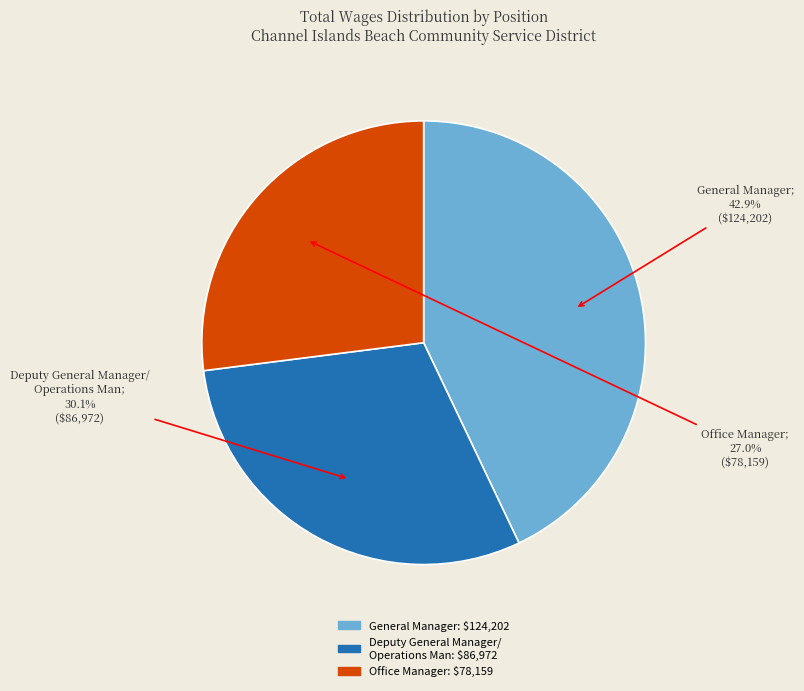

To the nearest percent, what is the average slice percentage?

33%